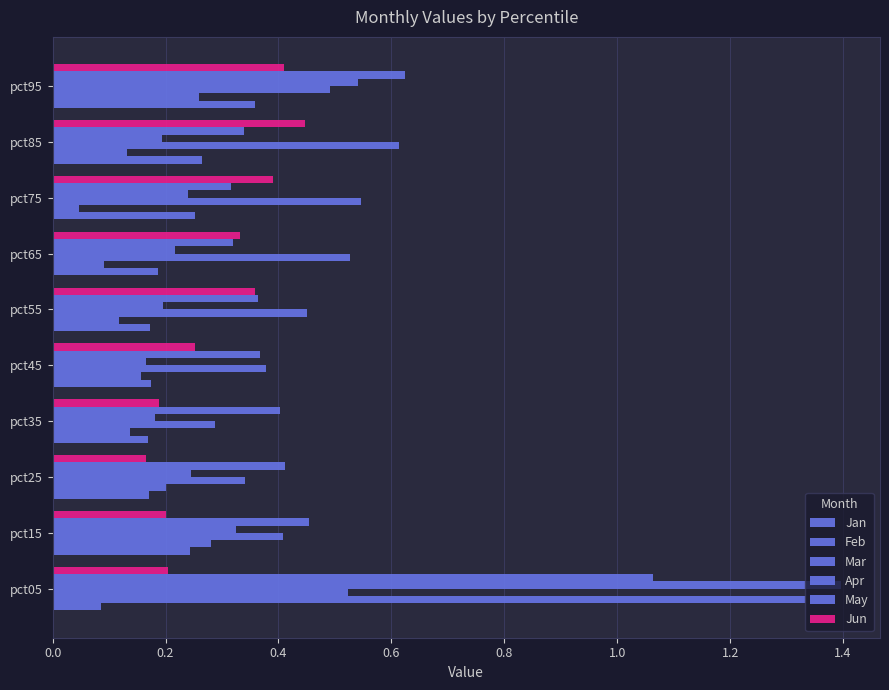

Count the number of categories in the chart.

10